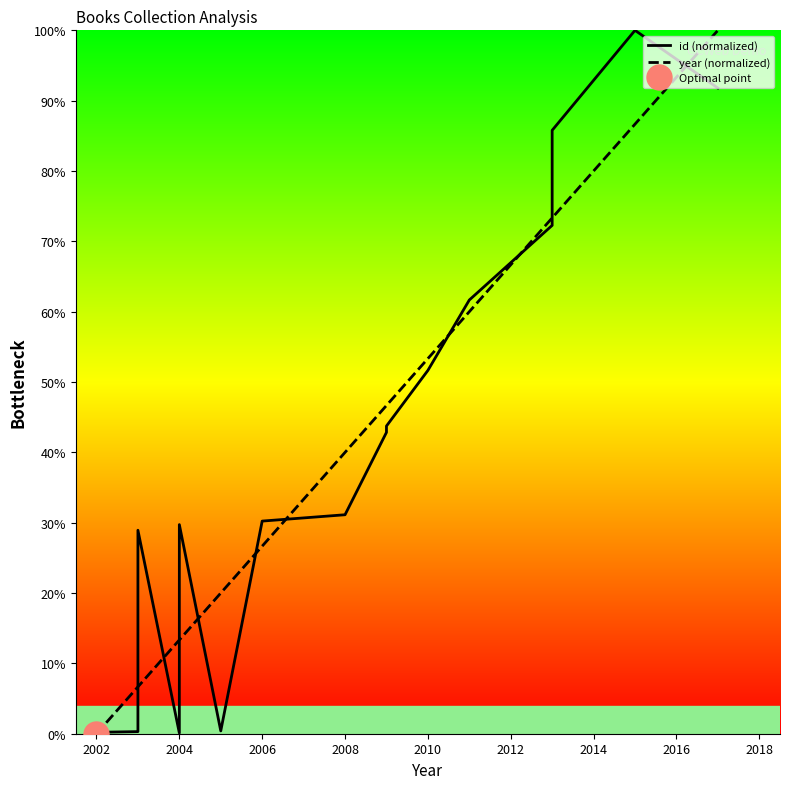

How many distinct data groups are displayed?

2